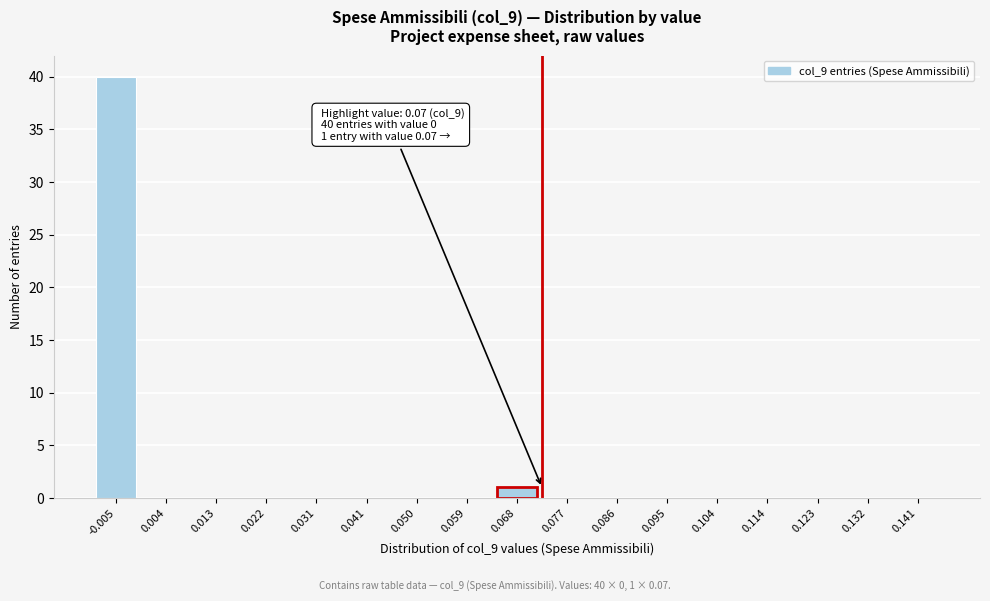

Reading left to right, extract all data points from this chart.

-0.005=40	0.004=0	0.013=0	0.022=0	0.031=0	0.041=0	0.050=0	0.059=0	0.068=1	0.077=0	0.086=0	0.095=0	0.104=0	0.114=0	0.123=0	0.132=0	0.141=0